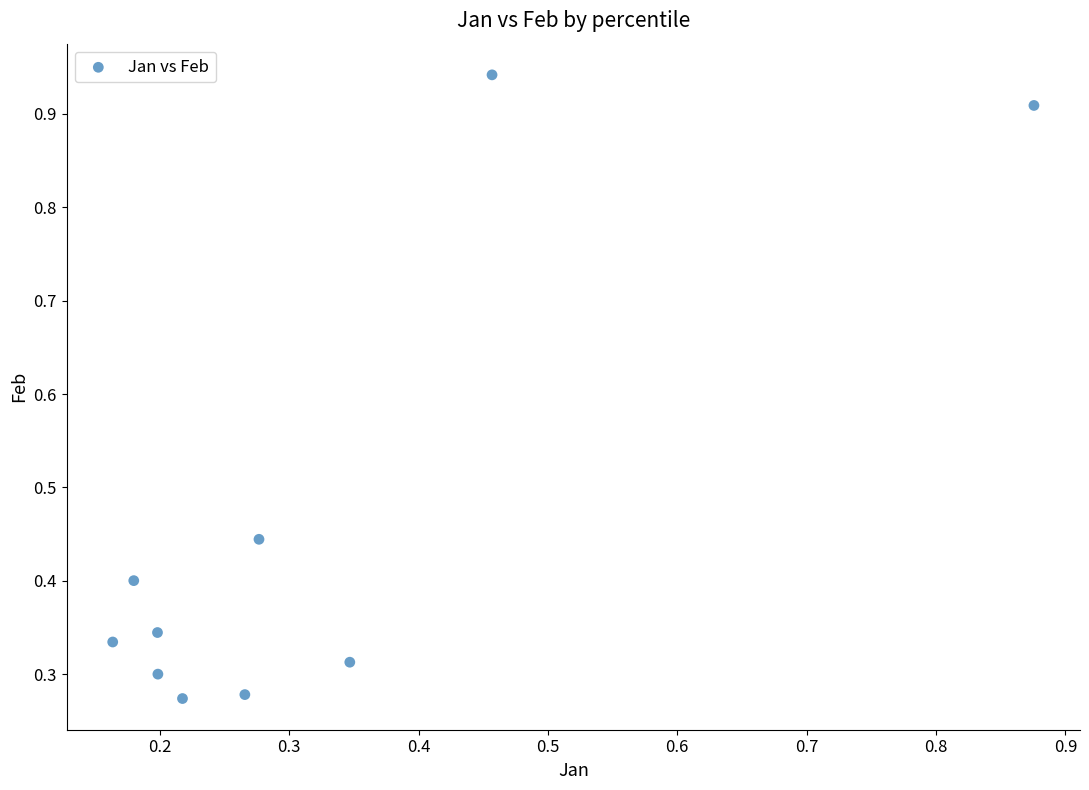

What is the average Y value?

0.5